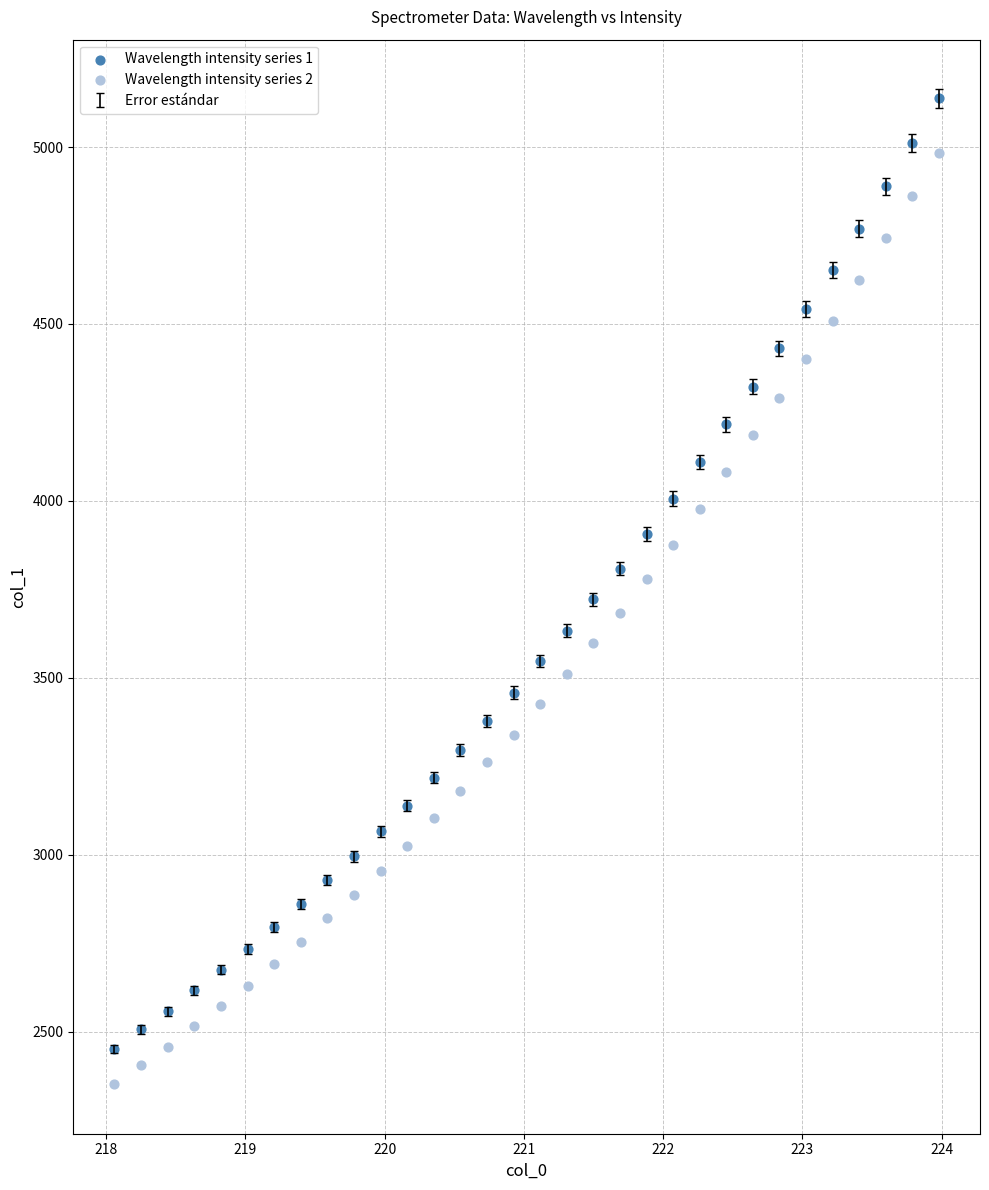

Which series has the widest spread of Y values?

Wavelength intensity series 1